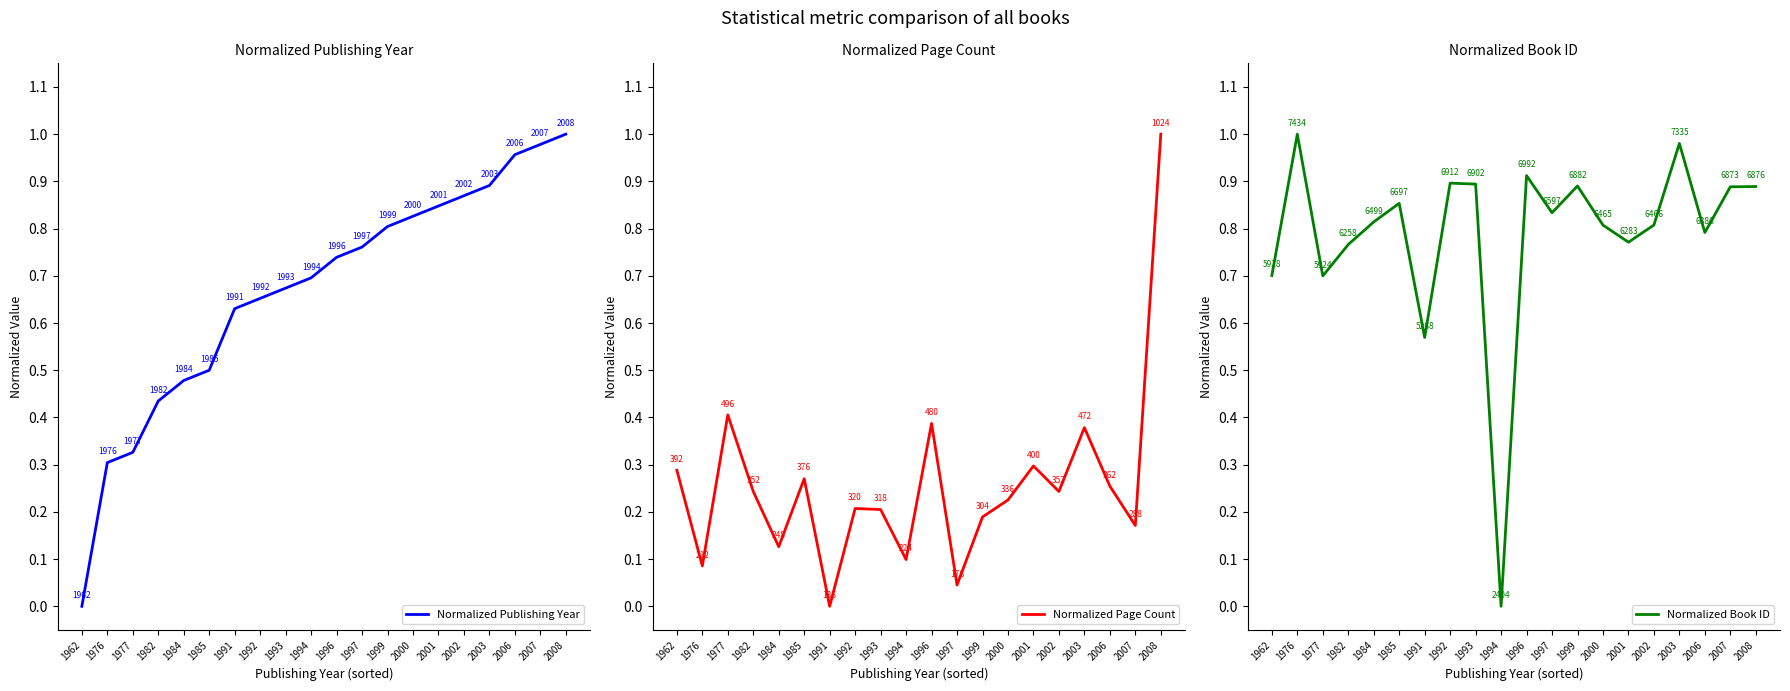

What is the value of the Normalized Page Count point at the 15th from the left?

0.3